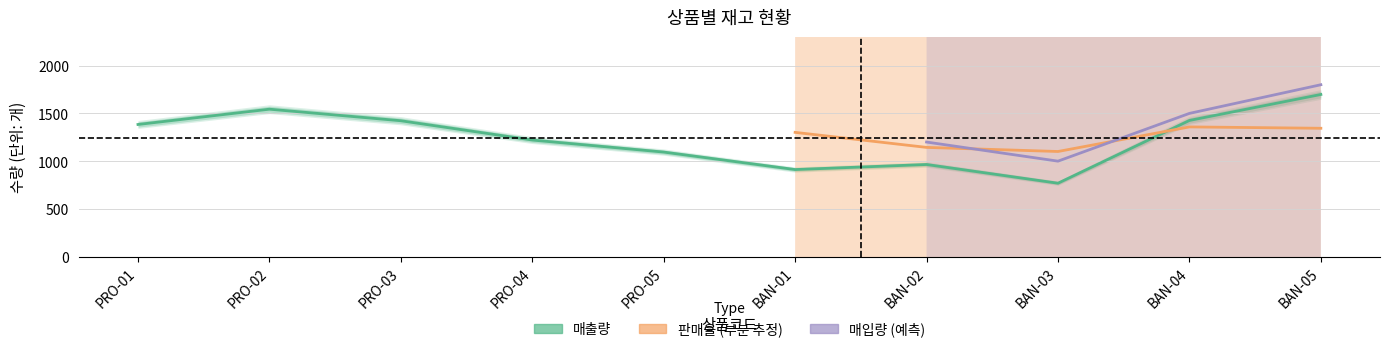

Rank the categories by 매출량 value from highest to lowest.

BAN-05, PRO-02, BAN-04, PRO-03, PRO-01, PRO-04, PRO-05, BAN-02, BAN-01, BAN-03